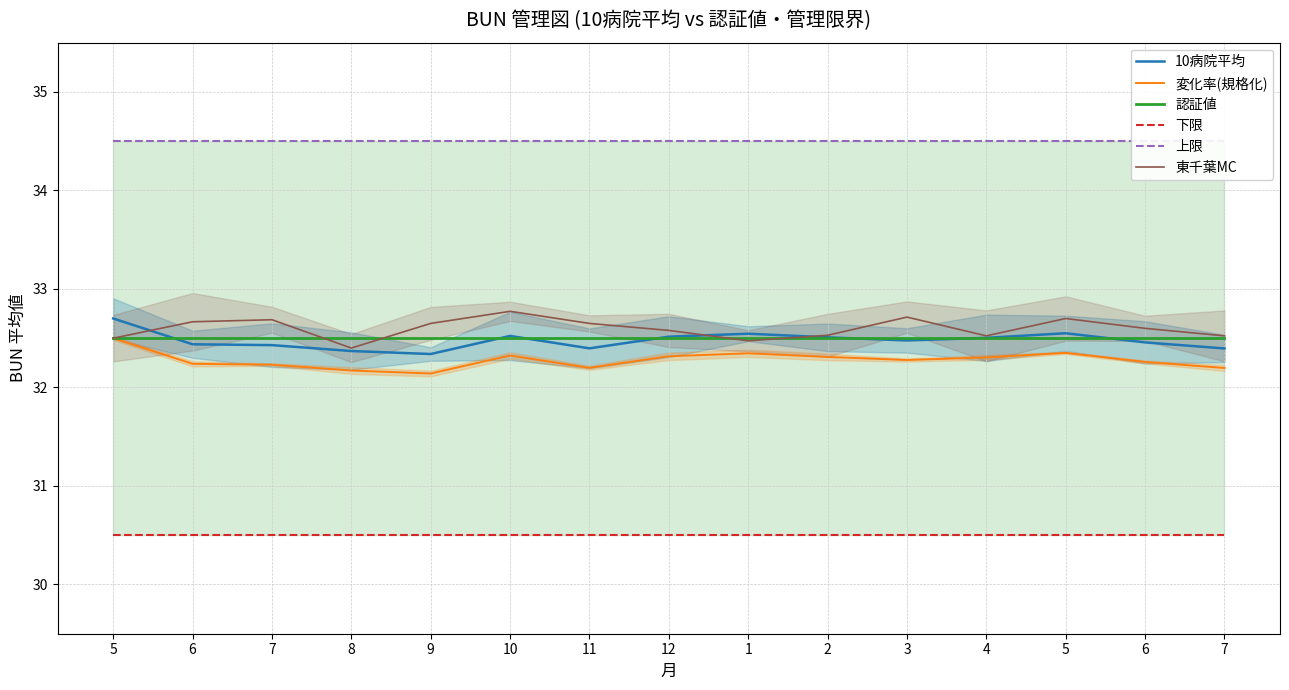

What is the difference between the second highest and minimum values in the 10病院平均 series?

0.2